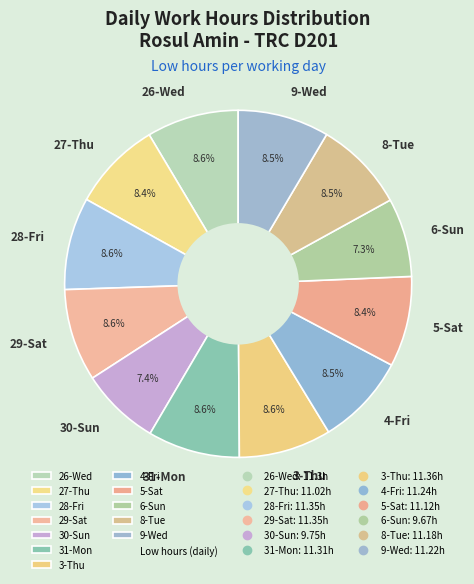

To the nearest percent, what percentage of the pie is 6-Sun?

7%